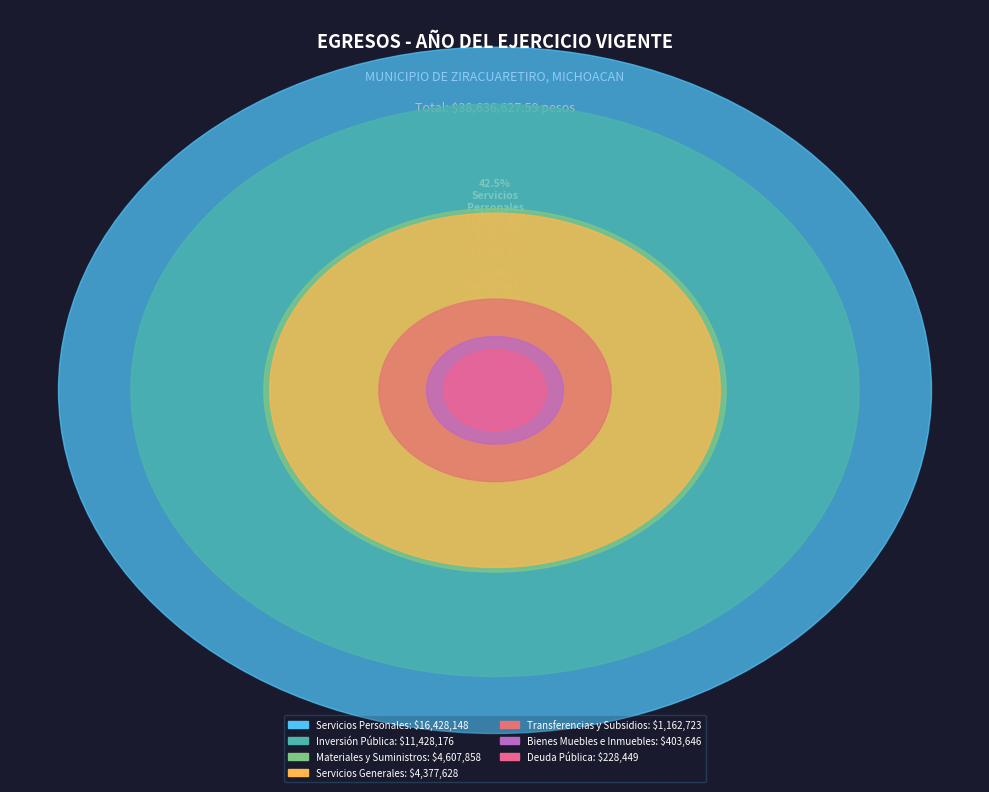

The INVERSIÓN PÚBLICA slice represents 35% of the pie. True or false?

False